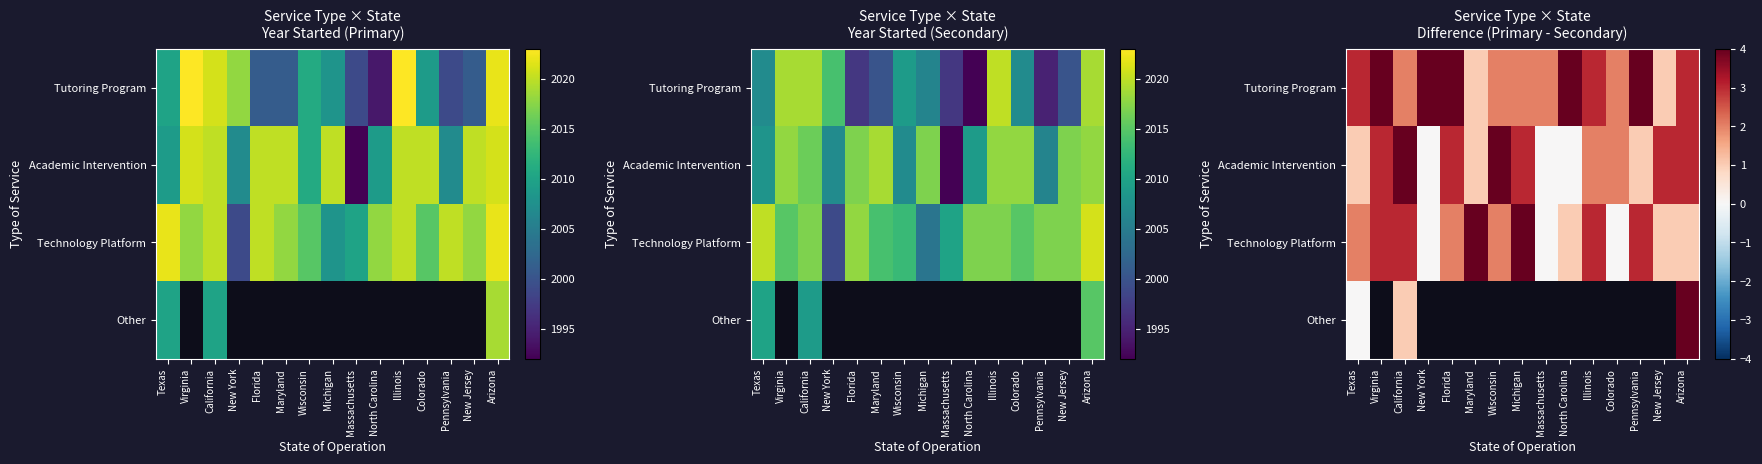

What is the total value across all series at California?

10.0